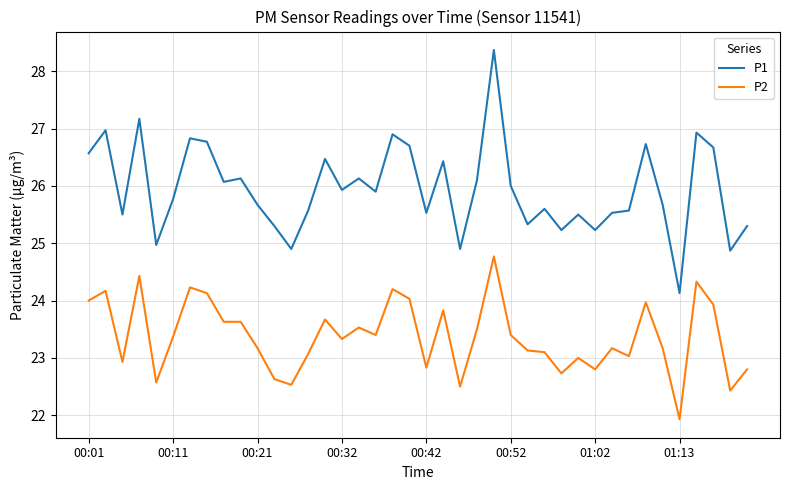

How many values in the P1 series exceed 25?

35